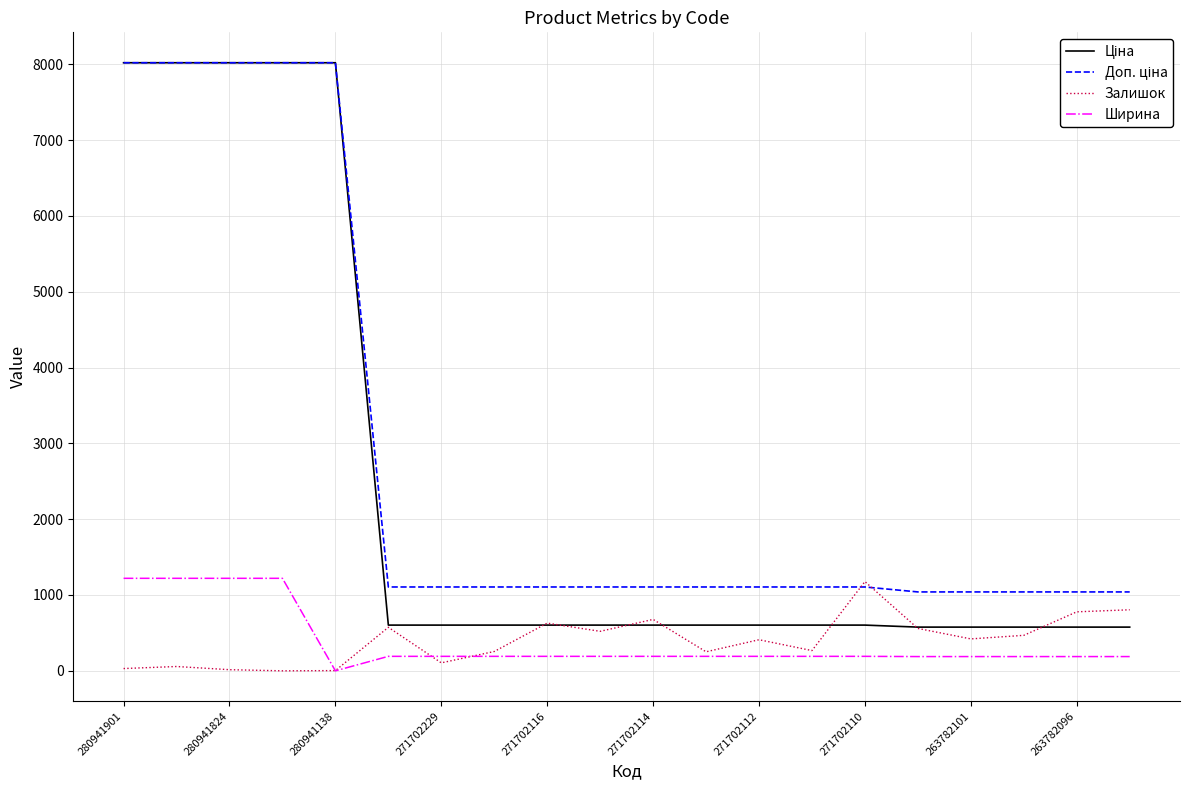

How many lines are shown in the chart?

4